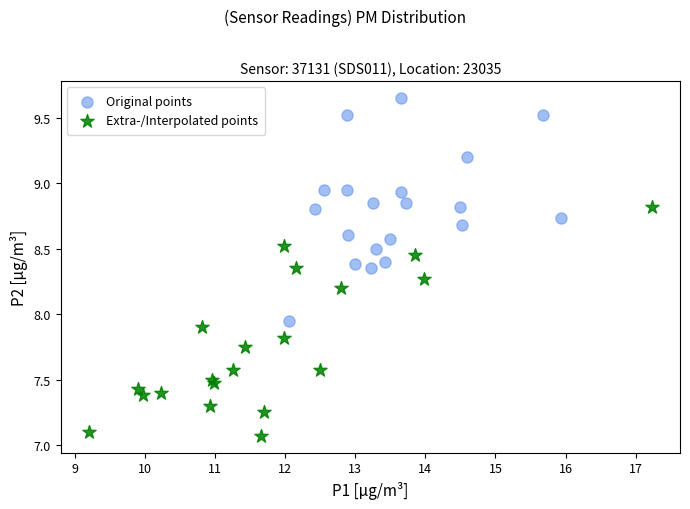

What are all the series names shown in the legend?

Original points, Extra-/Interpolated points